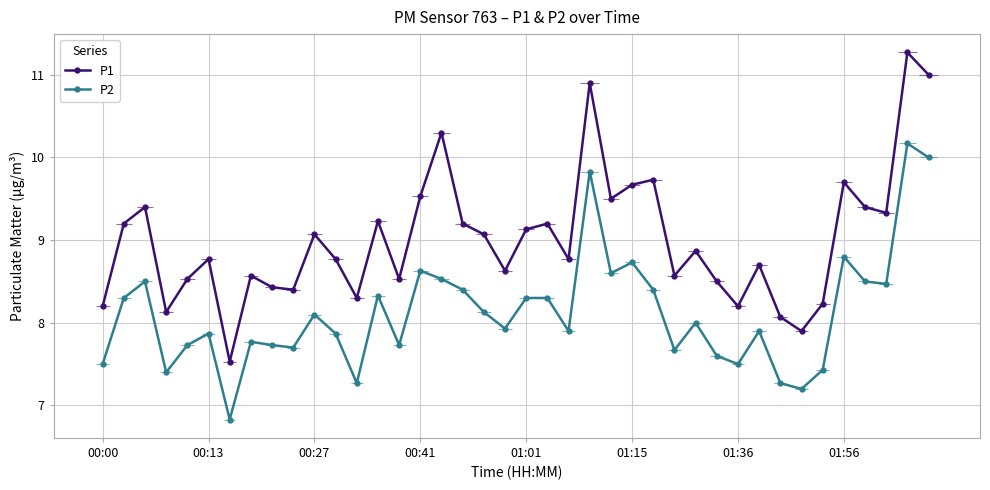

Which series has the largest total across all categories?

P1